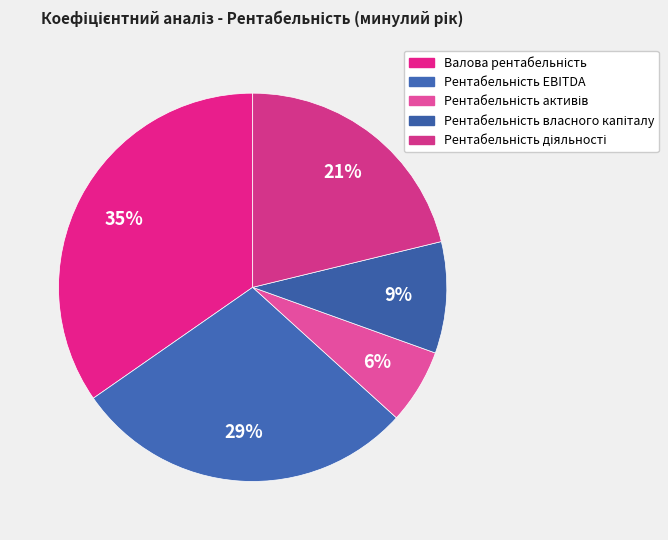

To the nearest percent, what is the average slice percentage?

20%